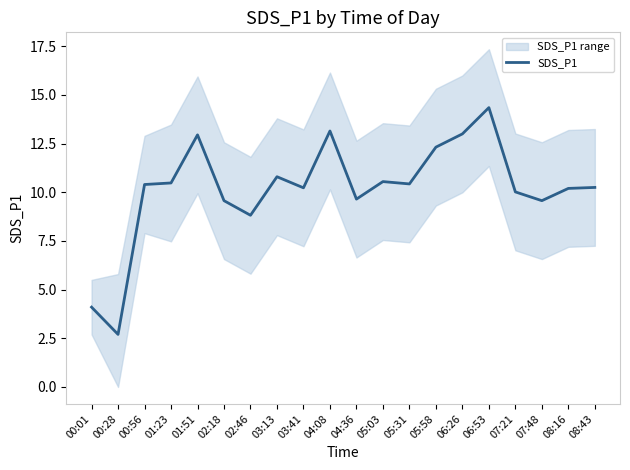

Rank the categories by value from lowest to highest.

00:28, 00:01, 02:46, 02:18, 07:48, 04:36, 07:21, 08:16, 03:41, 08:43, 00:56, 05:31, 01:23, 05:03, 03:13, 05:58, 01:51, 06:26, 04:08, 06:53